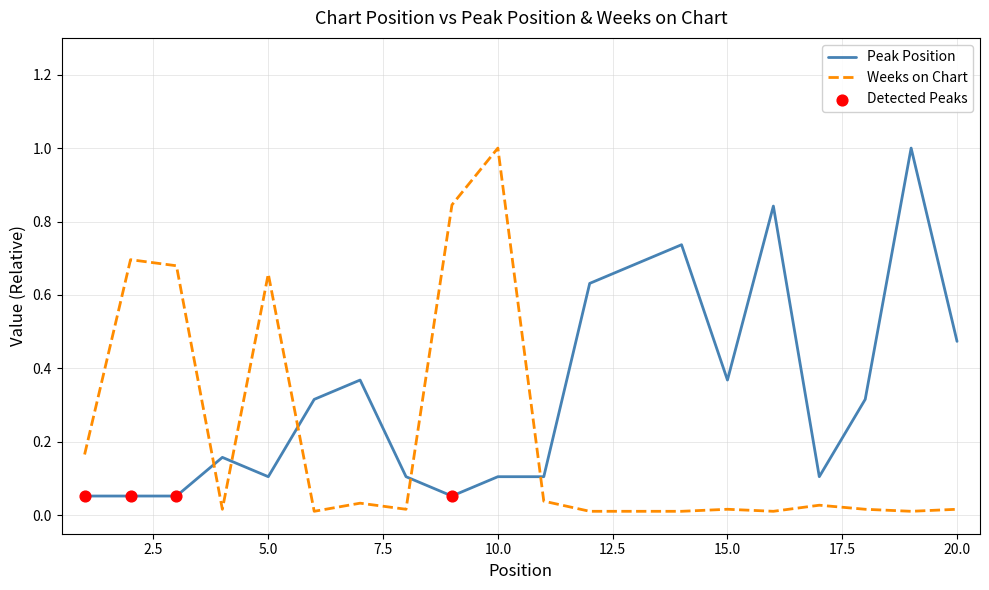

Which series has the largest total across all categories?

Peak Position